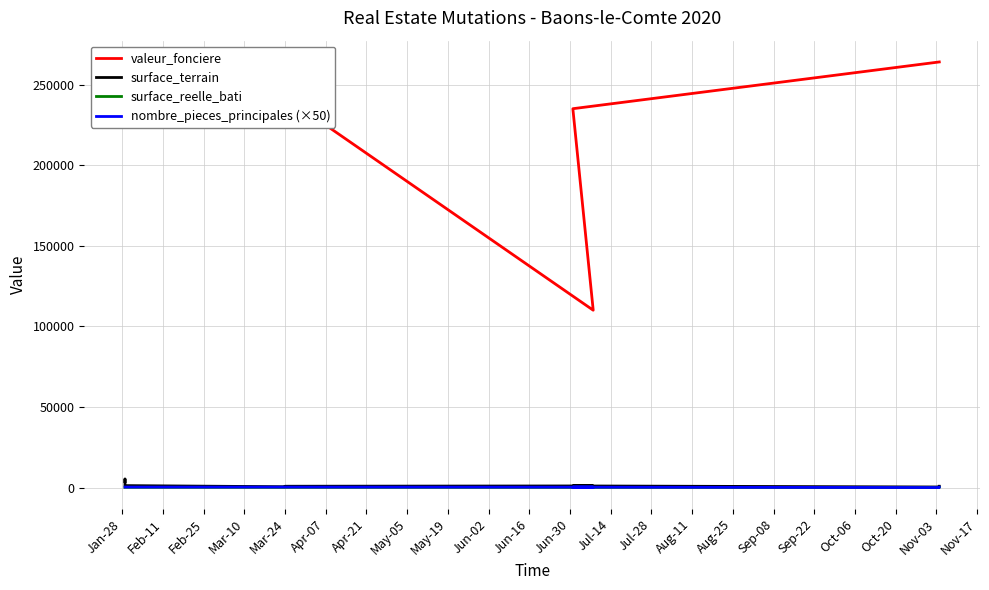

The value of surface_reelle_bati at Jun-16 is 148.0. True or false?

True